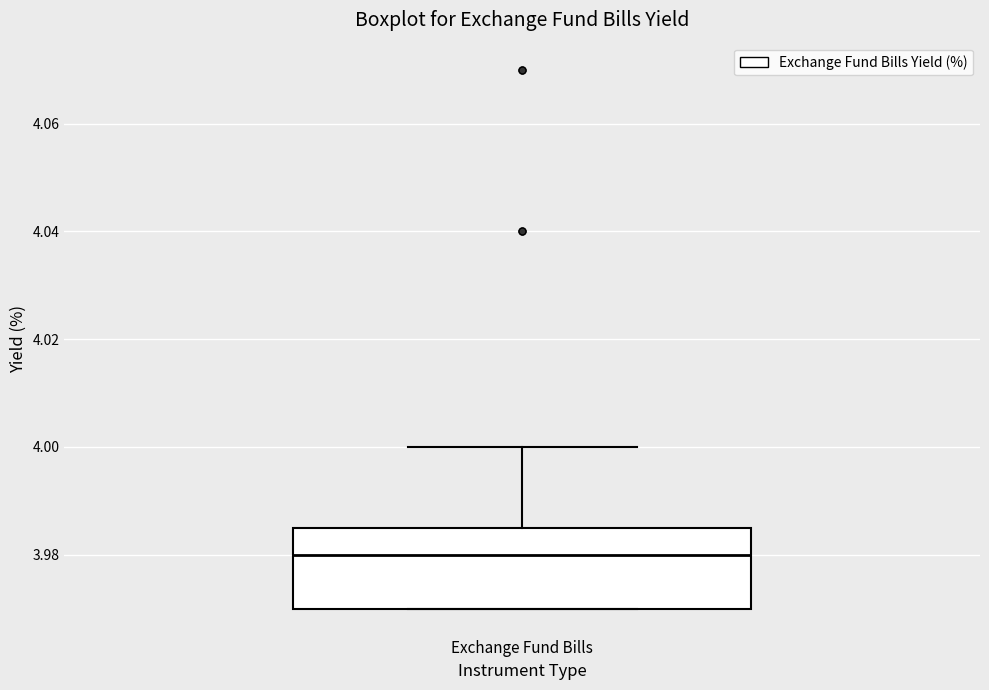

Transcribe this box plot: give where the median line is, the range the box spans, and where the two whiskers end, as read against the y-axis. The values are not printed on the chart, so give them approximately, as read against the axis.

median 3.980, box 3.970 to 3.986, whiskers 3.970 to 4.000